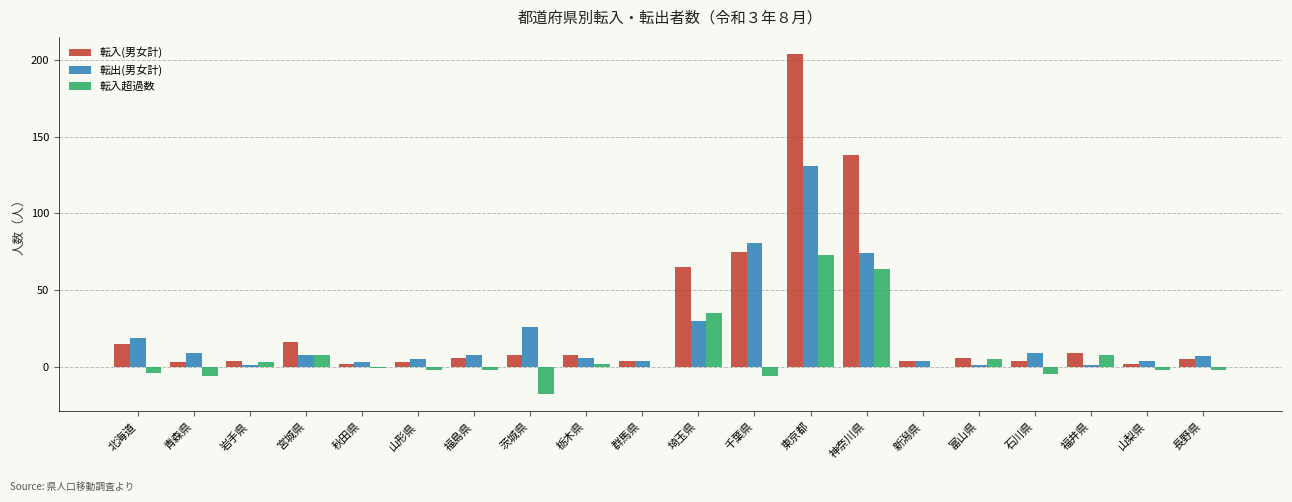

What is the maximum value for 転入(男女計)?

204